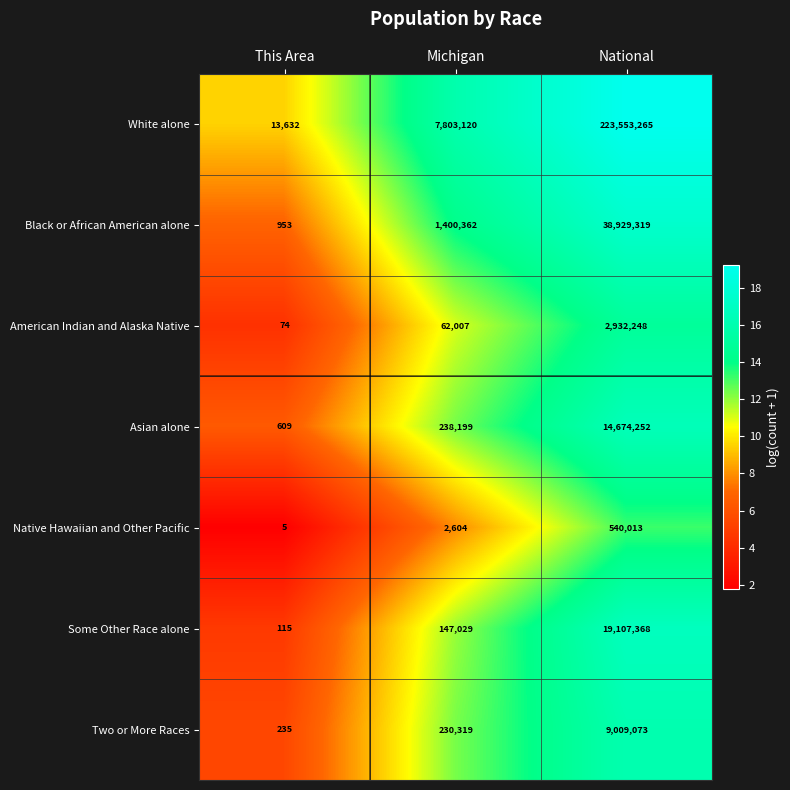

What is the sum of the Native Hawaiian and Other Pacific values at Michigan and National?

542617